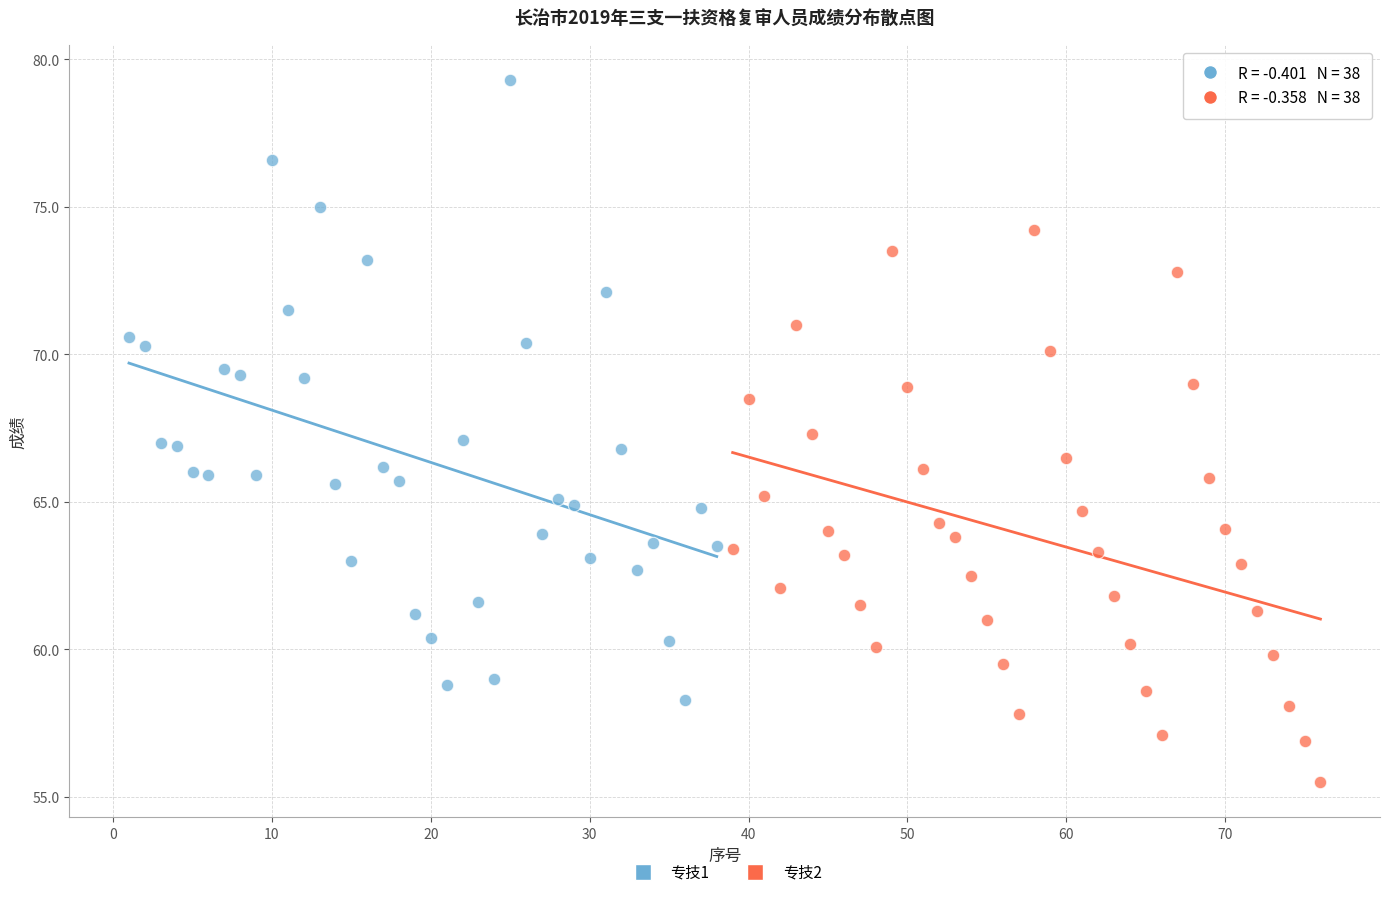

Which series contains the highest Y value?

专技1